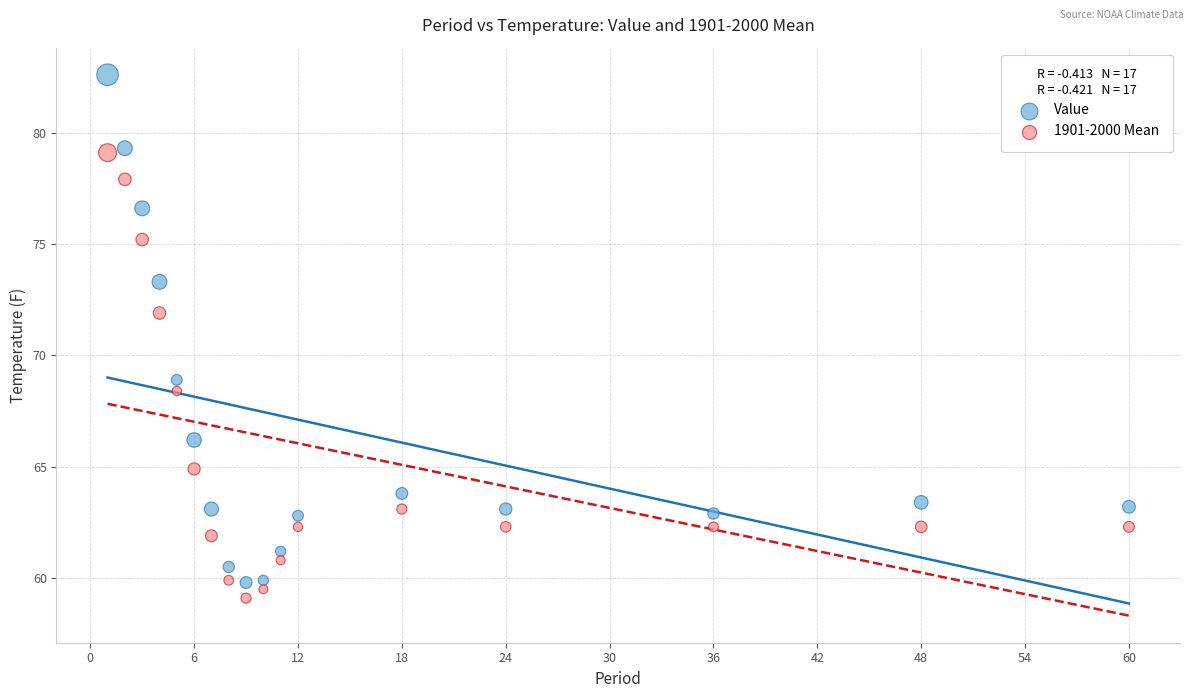

In the Value series, what Y value is closest to 71?

68.9